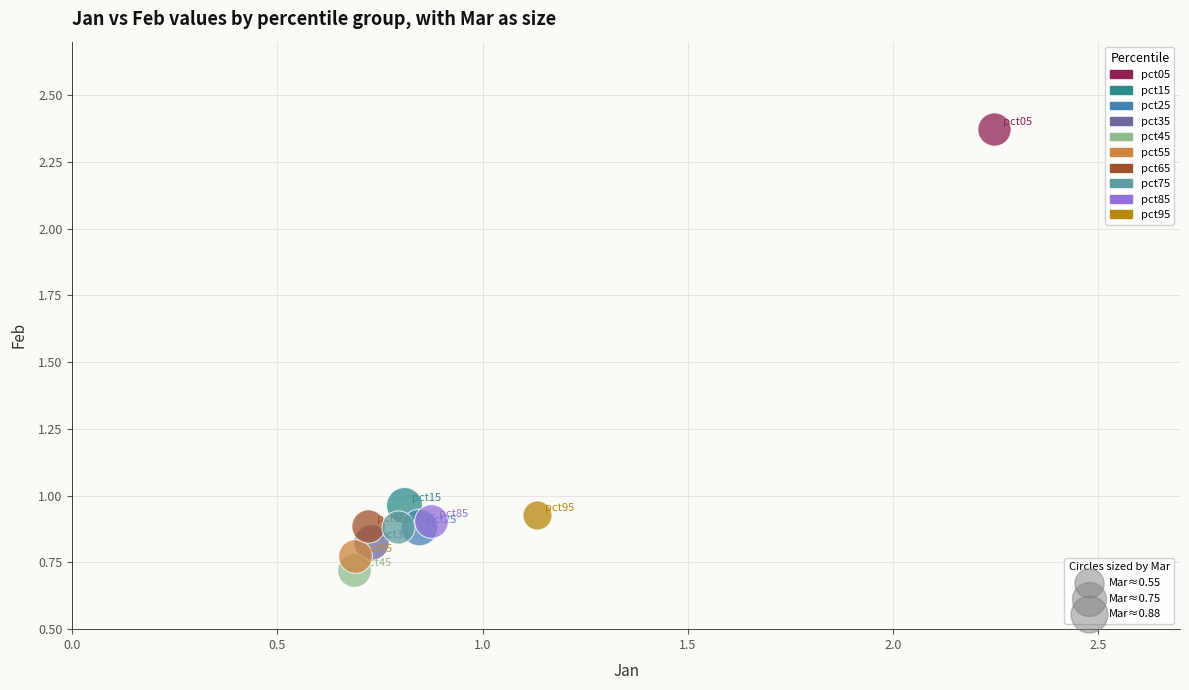

Which series reaches the minimum Y coordinate?

pct45